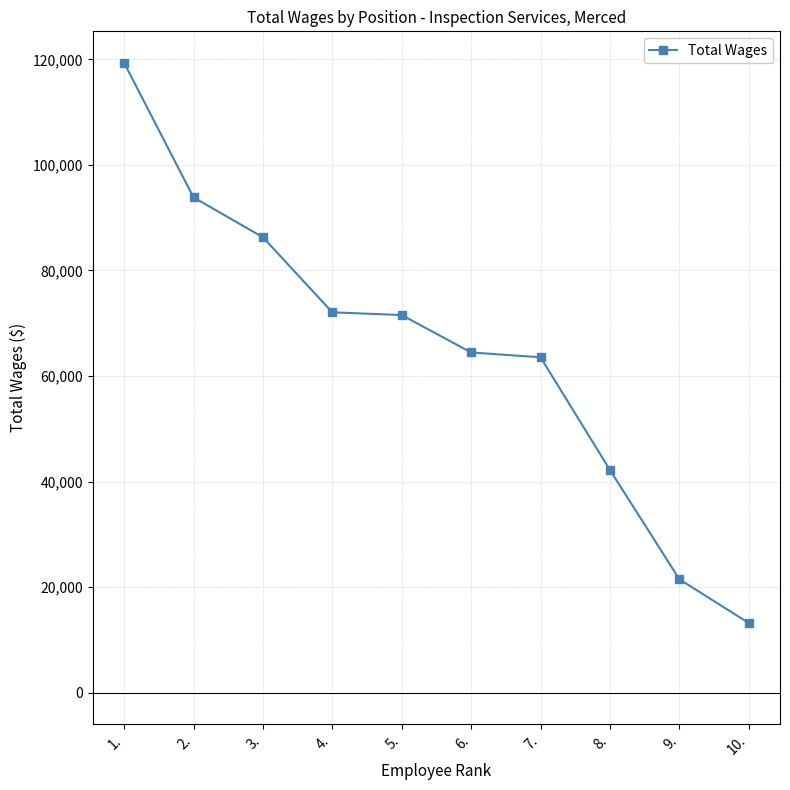

Read the value at 10., to the nearest 50.

13200